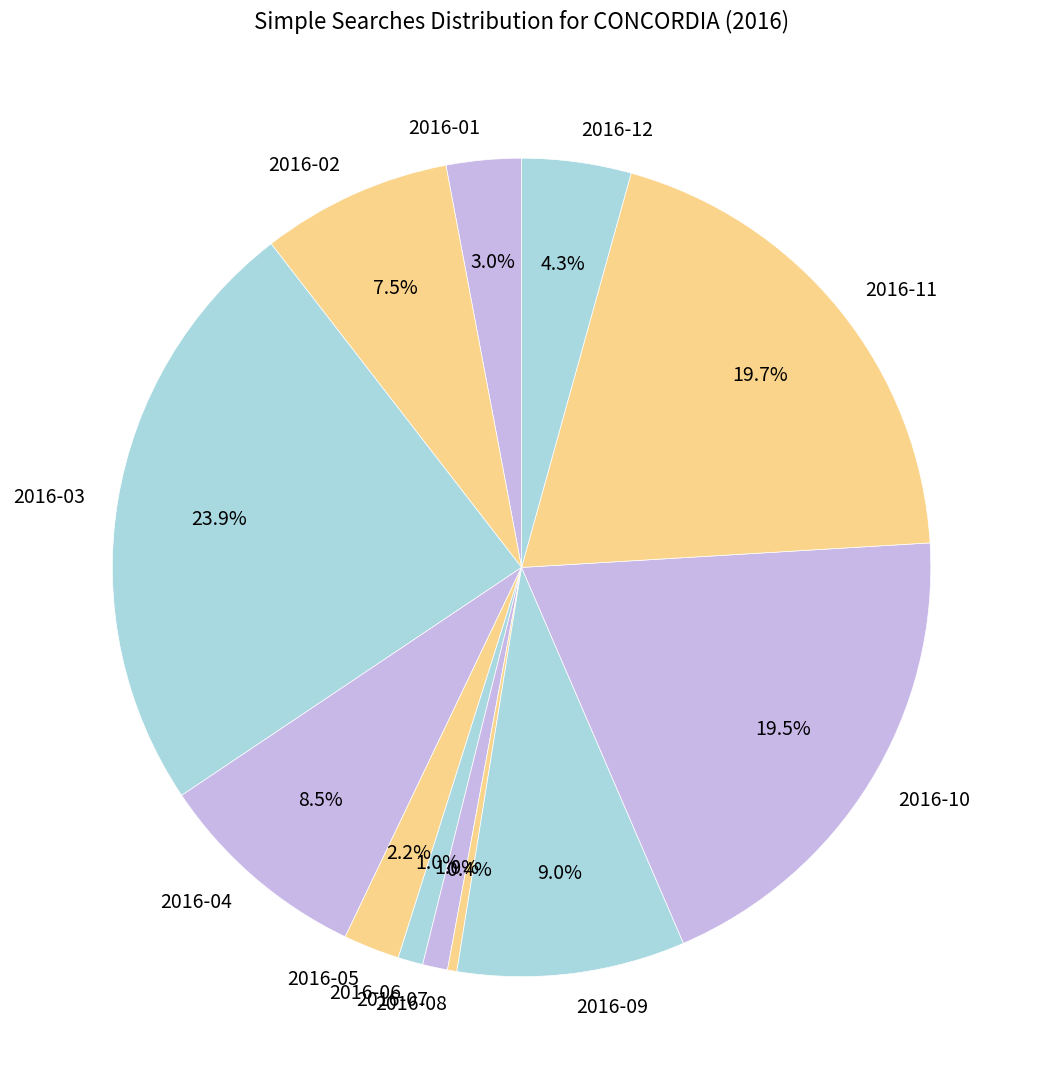

Is 2016-08 the majority of the pie?

No